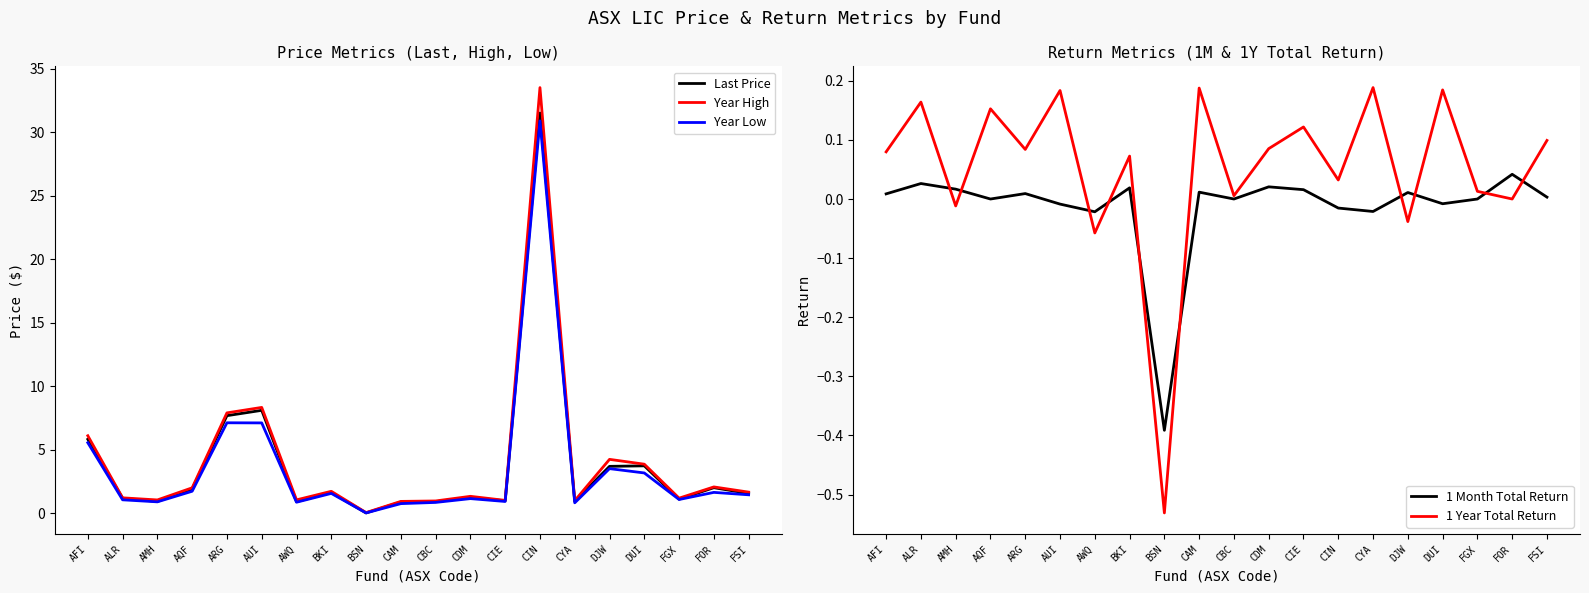

The Last Price series shows 2.0 at ALR. True or false?

False